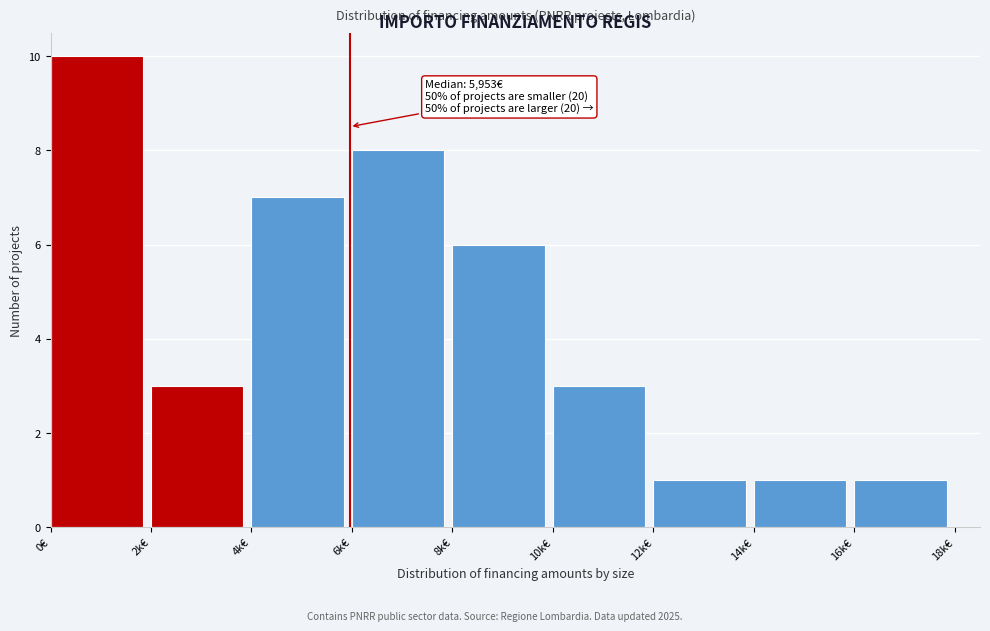

Reading left to right, extract all data points from this chart.

10	3	7	8	6	3	1	1	1